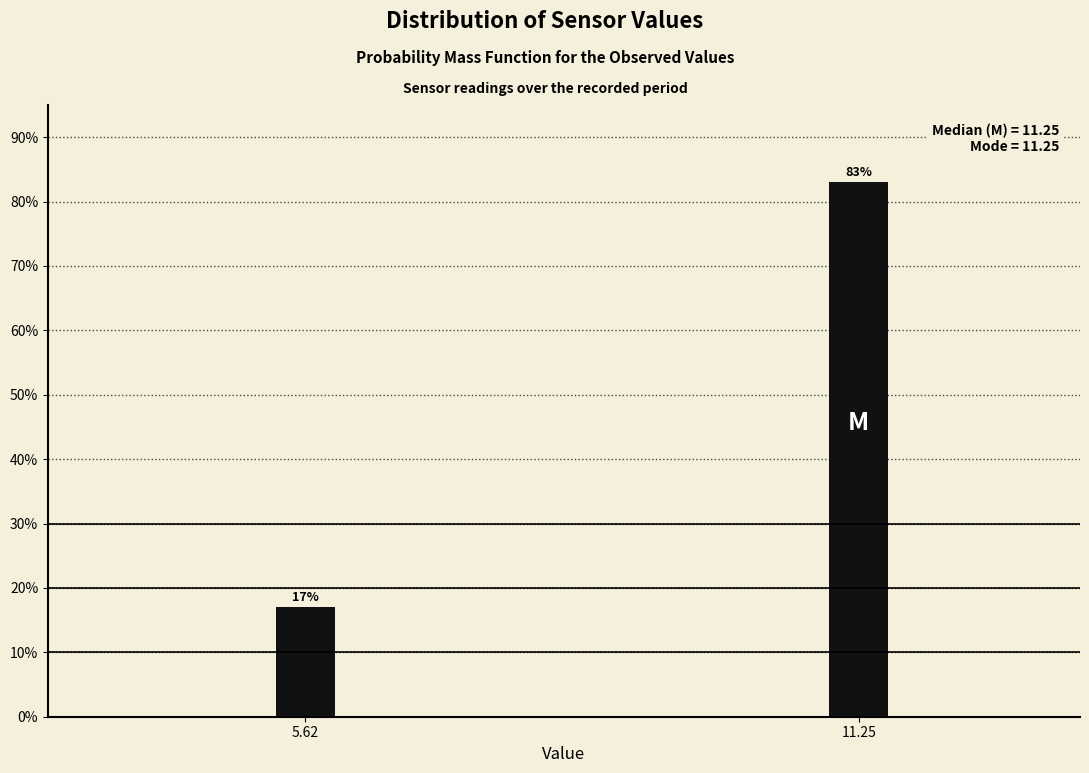

Reading left to right, transcribe all the data shown in this chart.

5.62=17.0	11.25=83.0